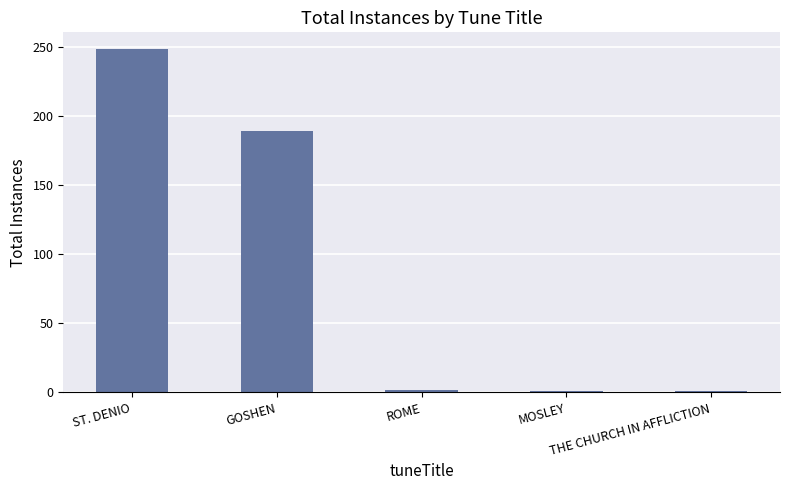

What is the greatest value displayed?

248